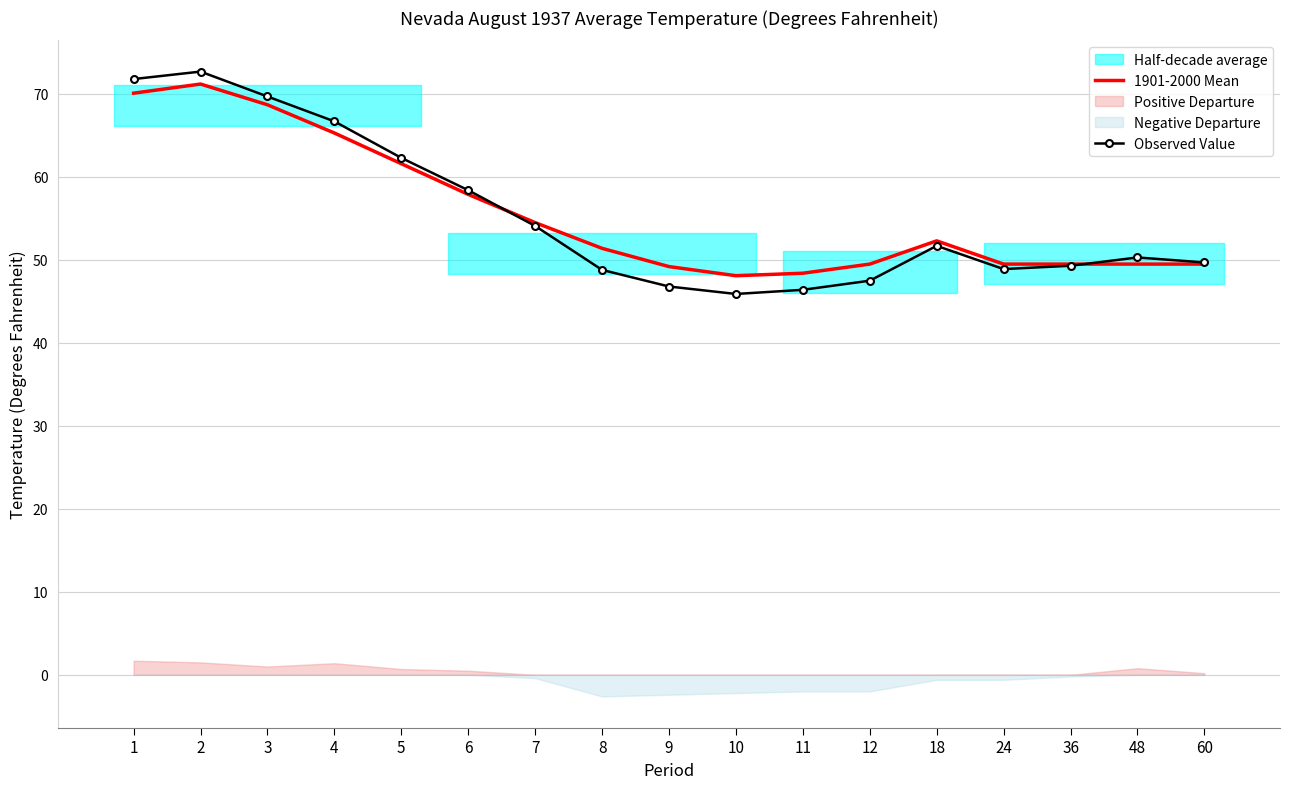

What is the highest value of the Observed Value series?

72.7